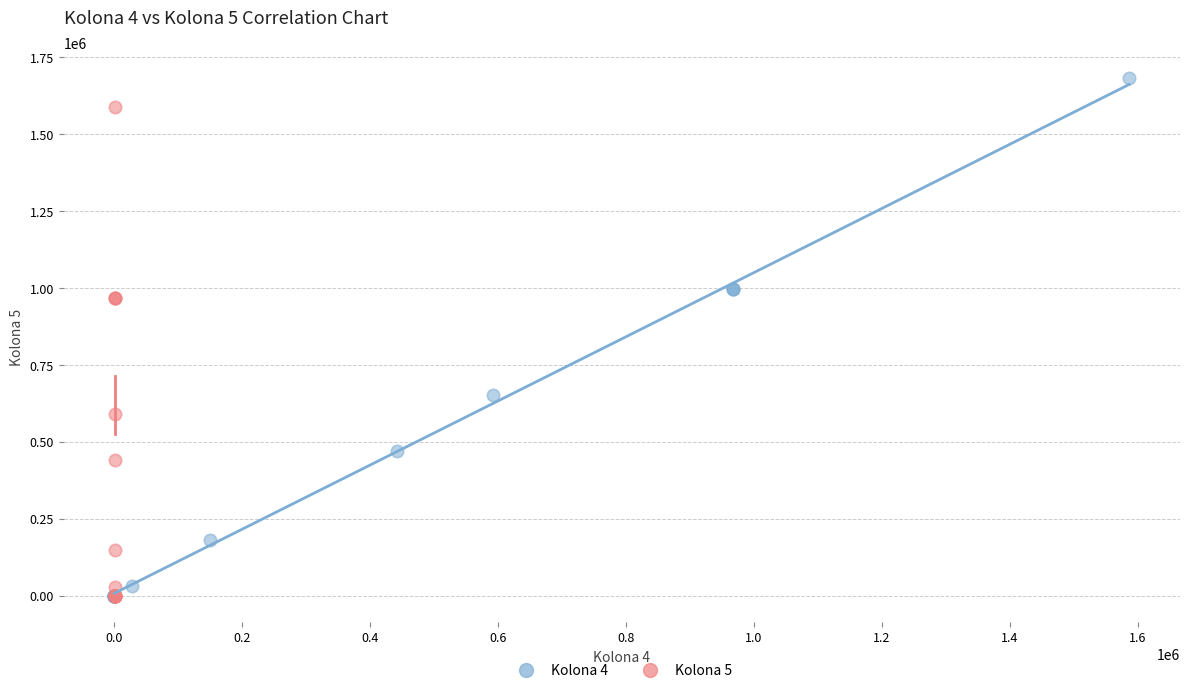

Which series has the largest Y range (max minus min)?

Kolona 4